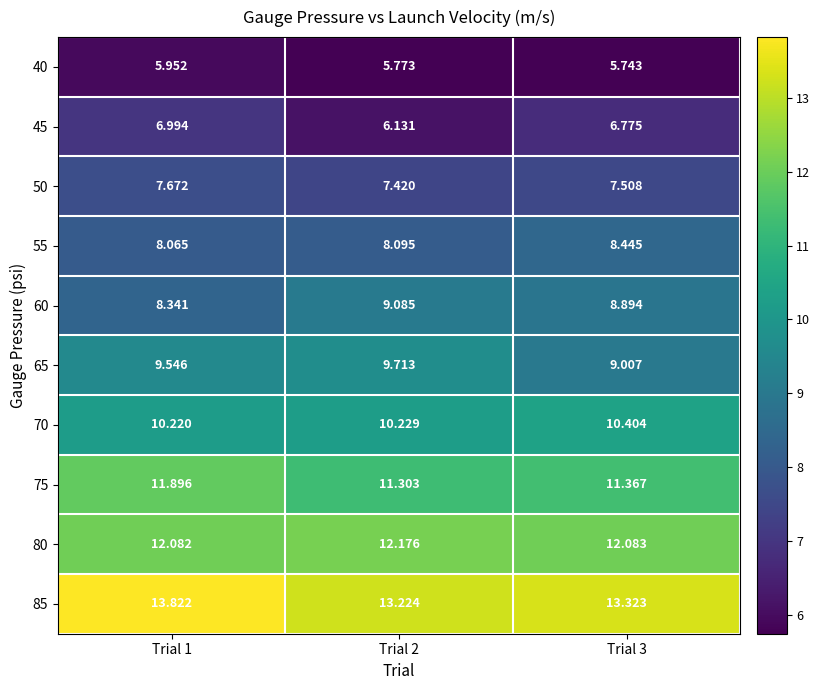

Is the value of 55 at Trial 2 greater than the value of 60 at Trial 3?

No